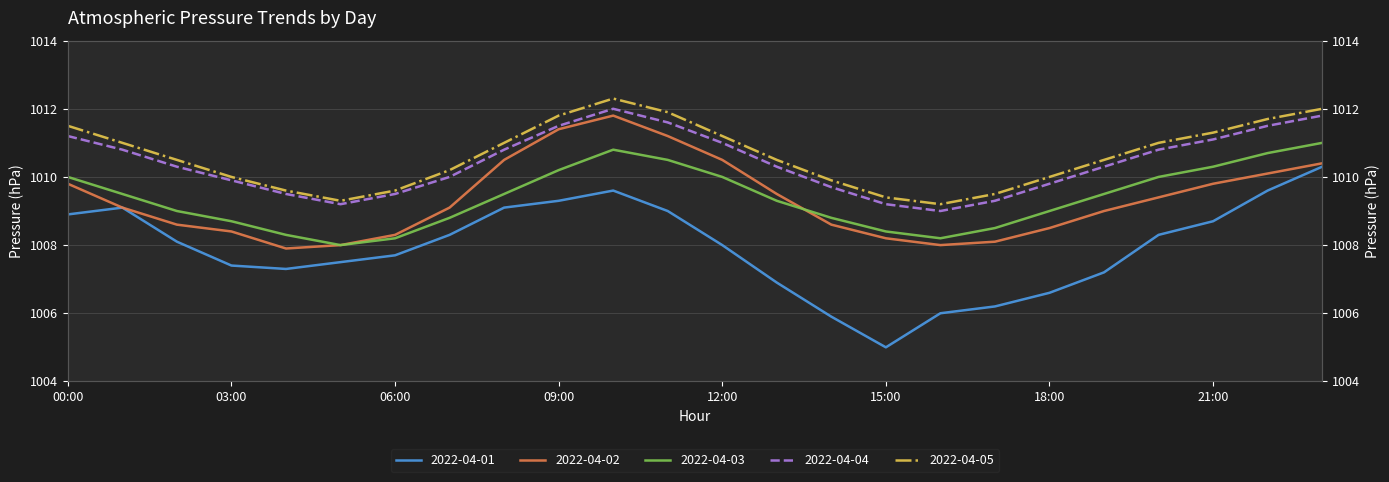

What is the label of the 4th point from the left?

03:00